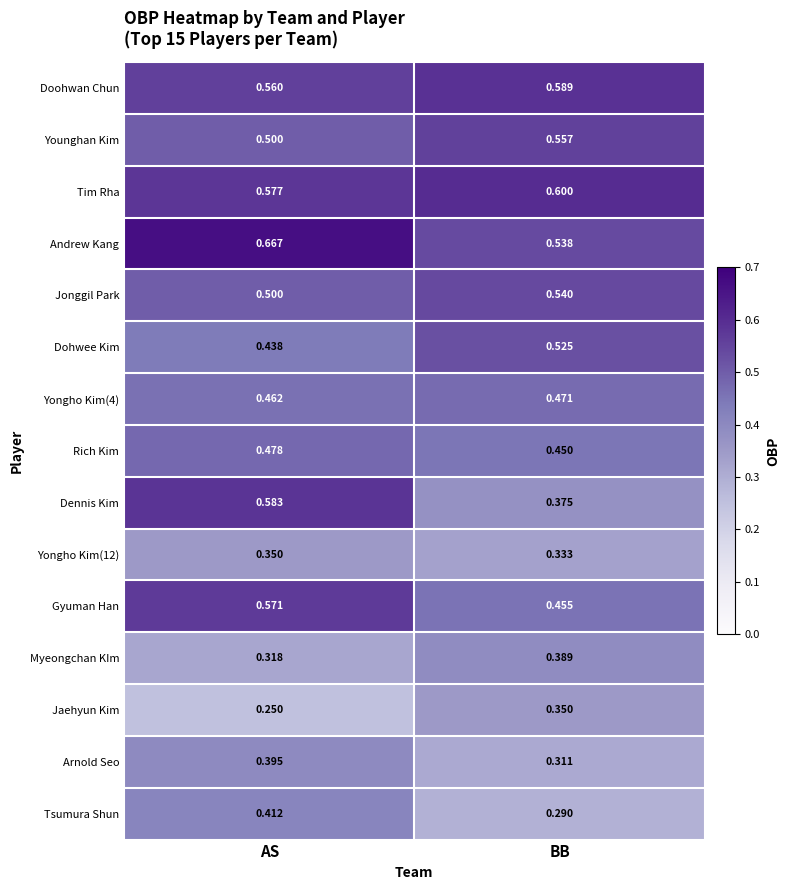

At which label does Dennis Kim reach its peak?

AS